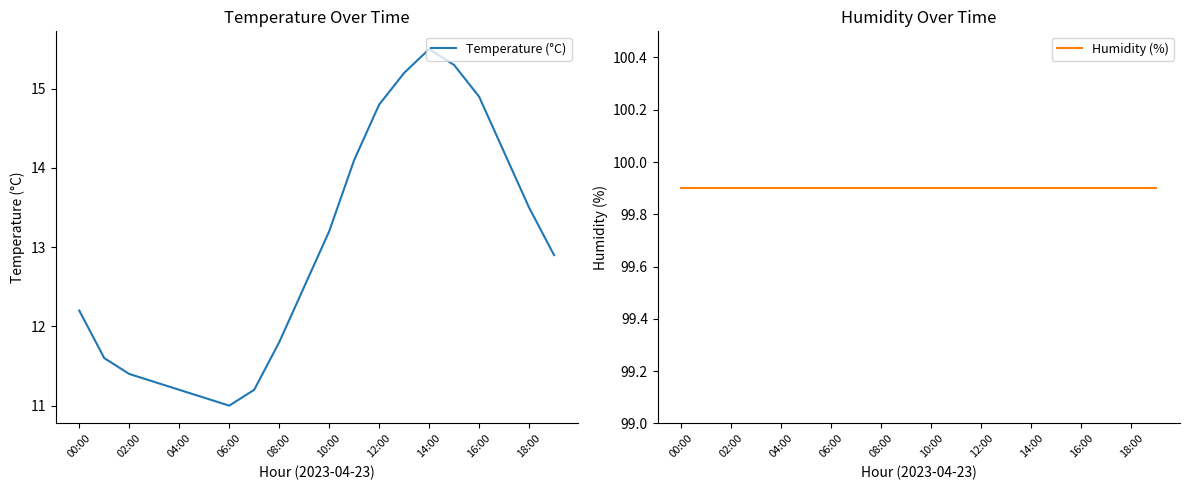

True or false: Humidity (%) has more than 0 interior local peaks.

False